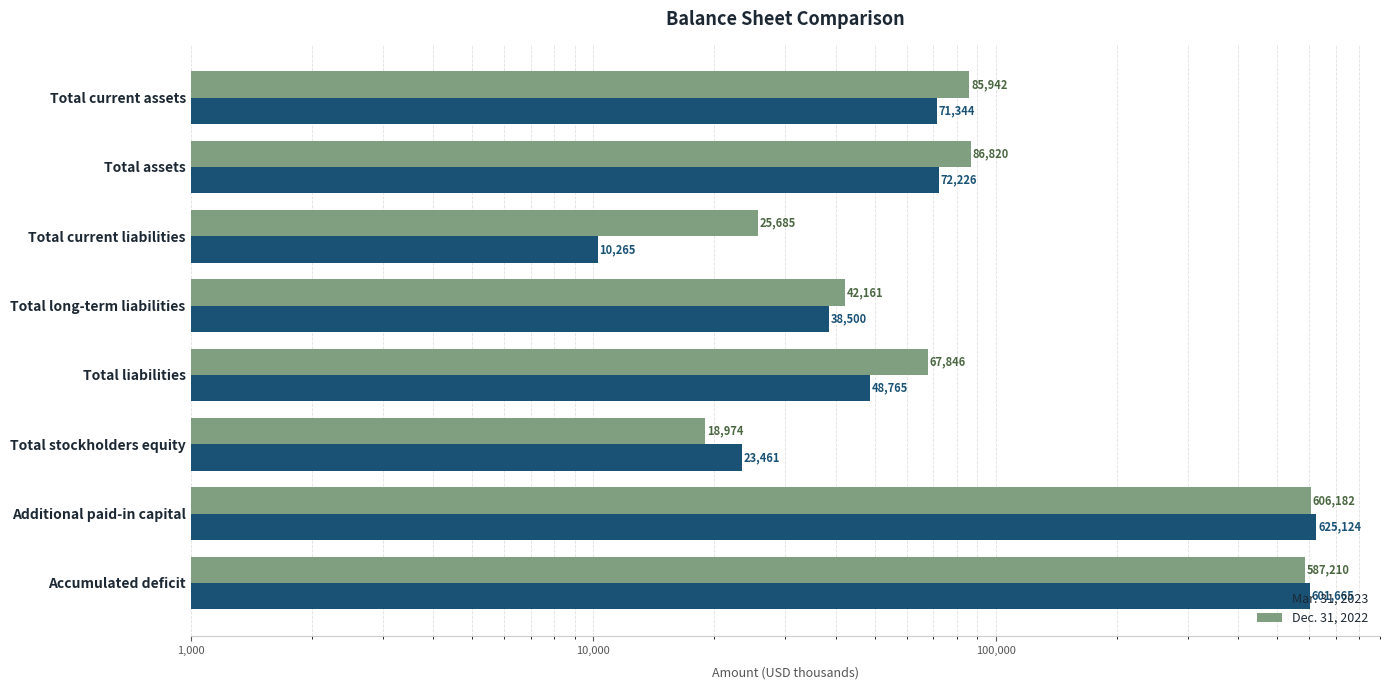

At how many categories does at least one series exceed 425542?

2